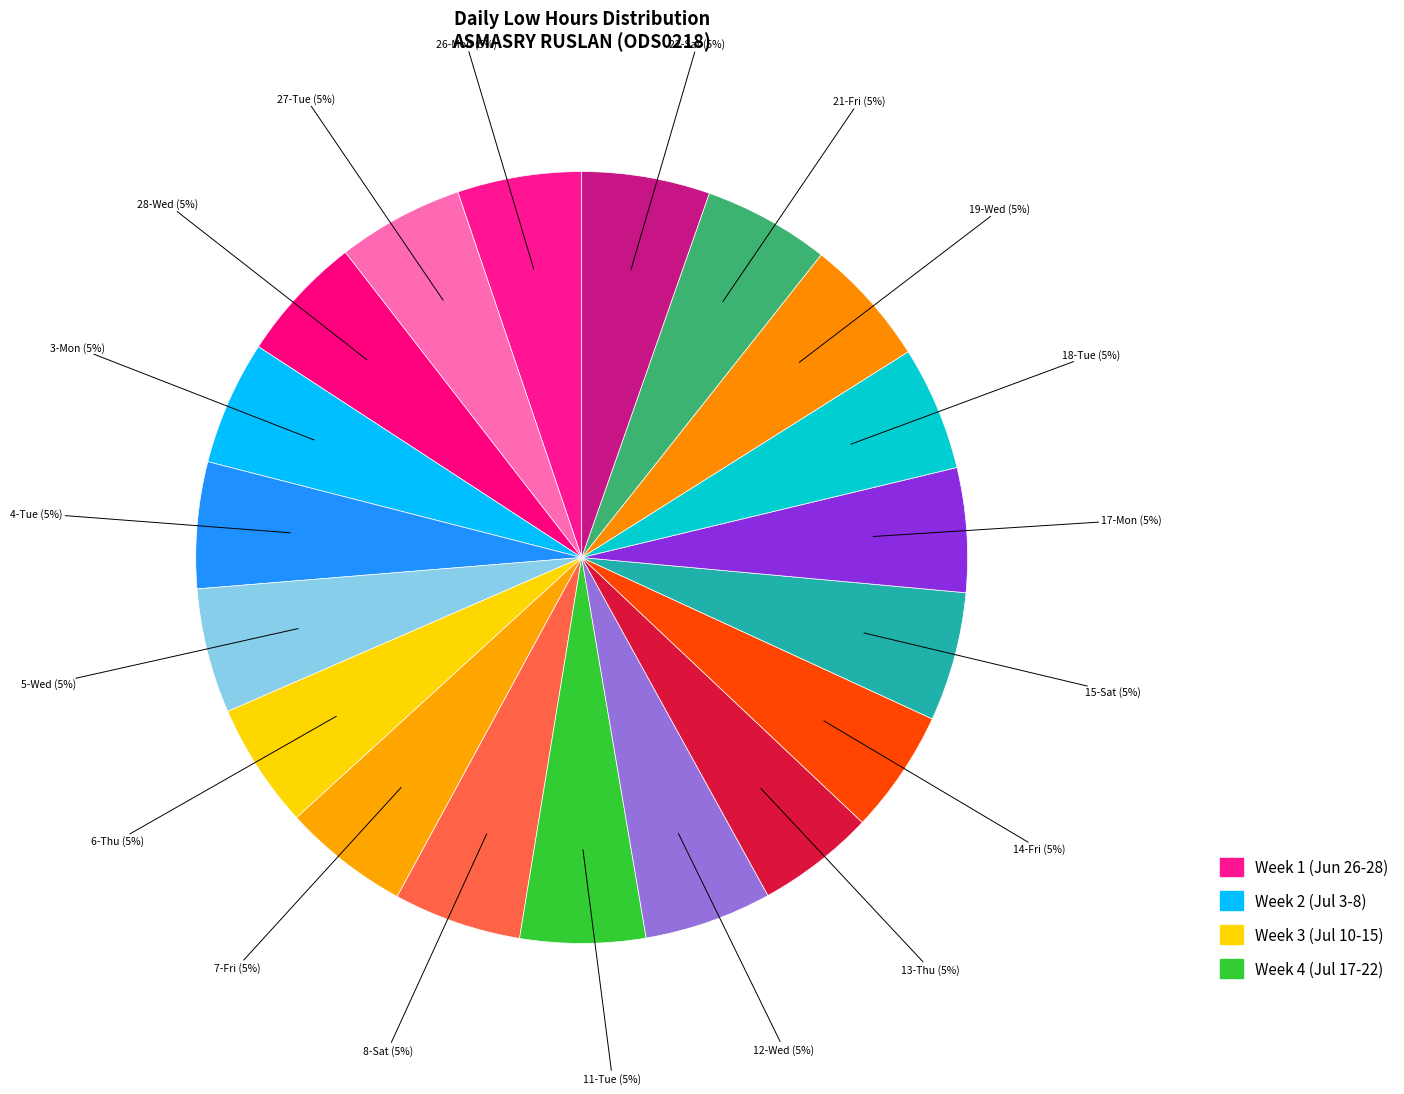

Count the number of slices in the pie.

19